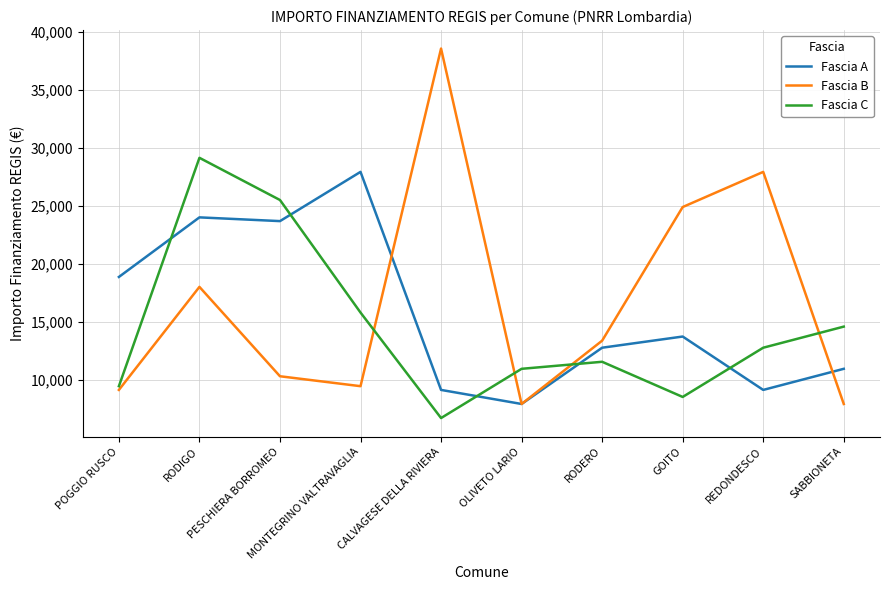

How many distinct data groups are displayed?

3